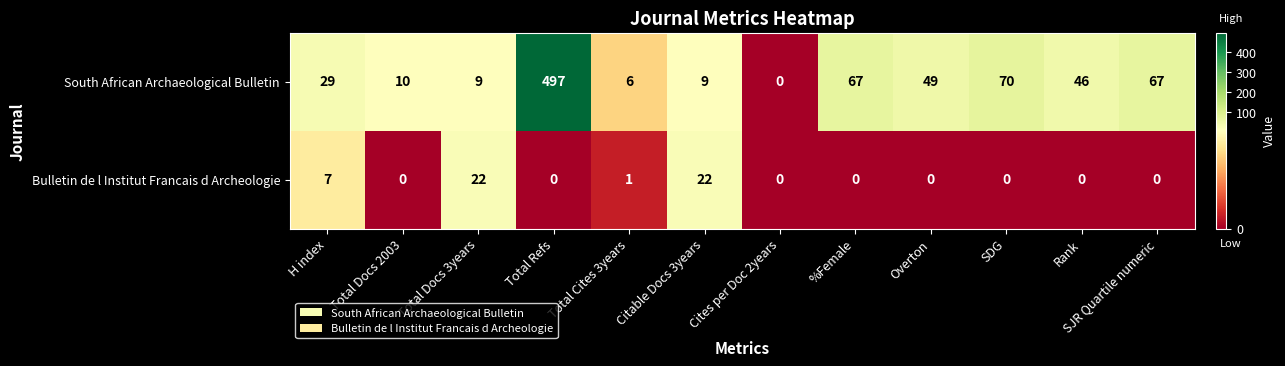

The South African Archaeological Bulletin series shows 99 at %Female. True or false?

False